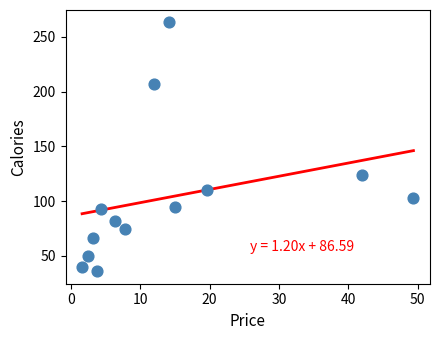

What is the range of Y values (max minus min)?

227